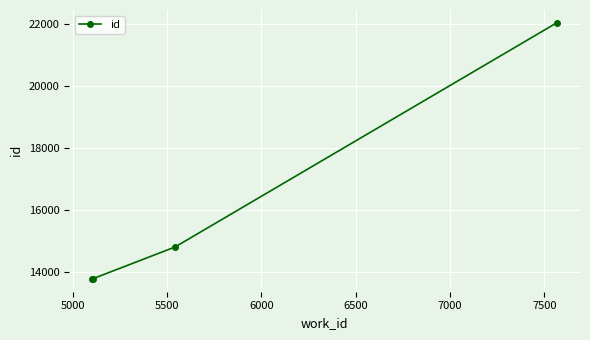

What is the smallest value displayed?

13789